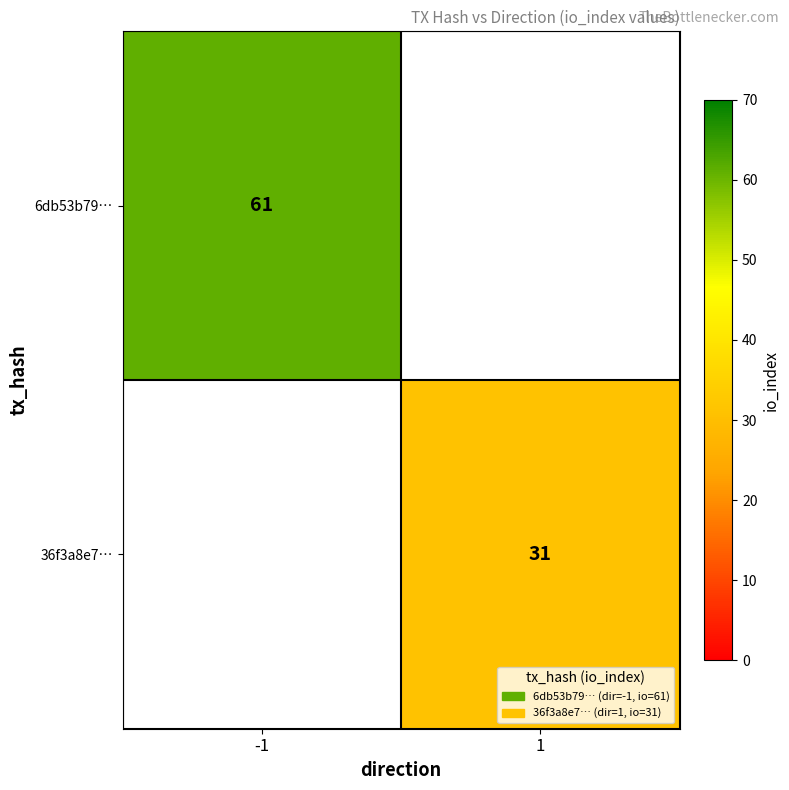

True or false: 36f3a8e7… has a value of 31 at 1.

True